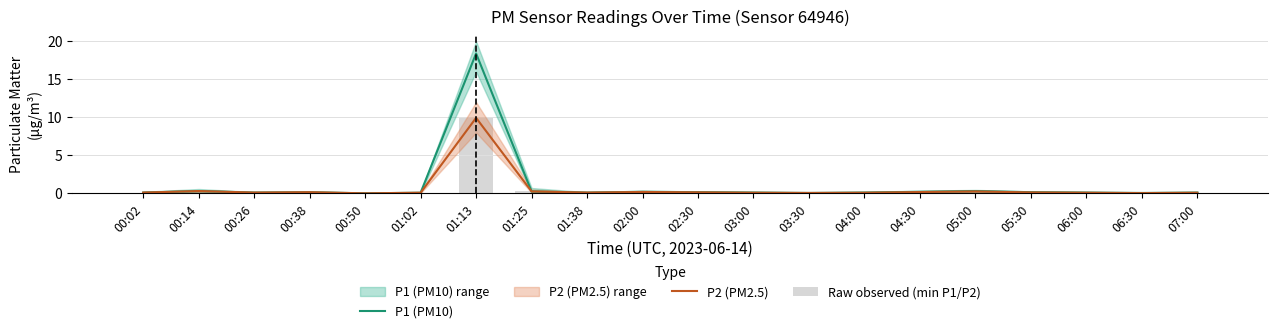

What is the label of the 7th bar from the right?

04:00